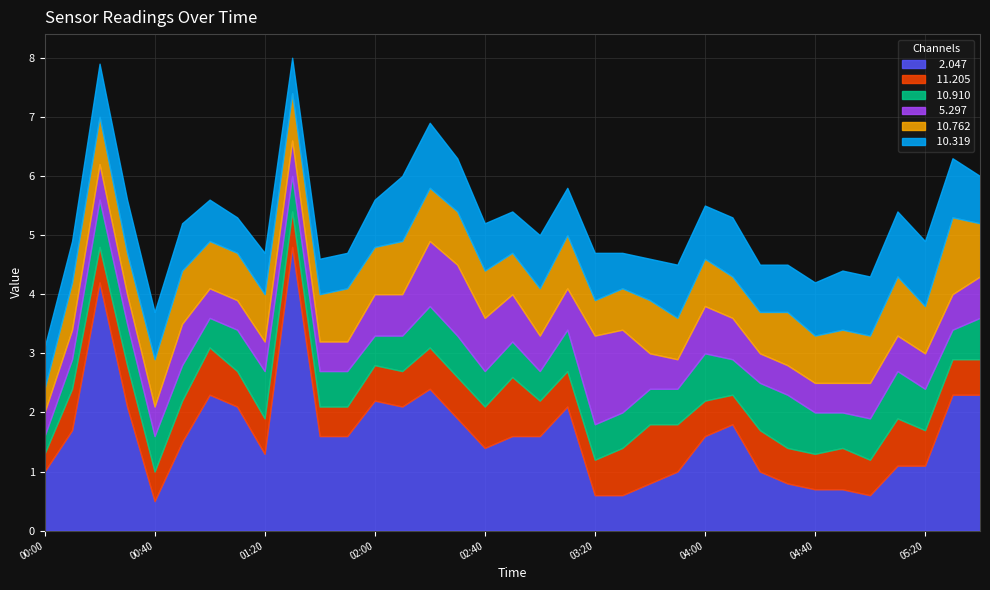

Read the  10.910 value at 2001/07/31 02:00.

0.5